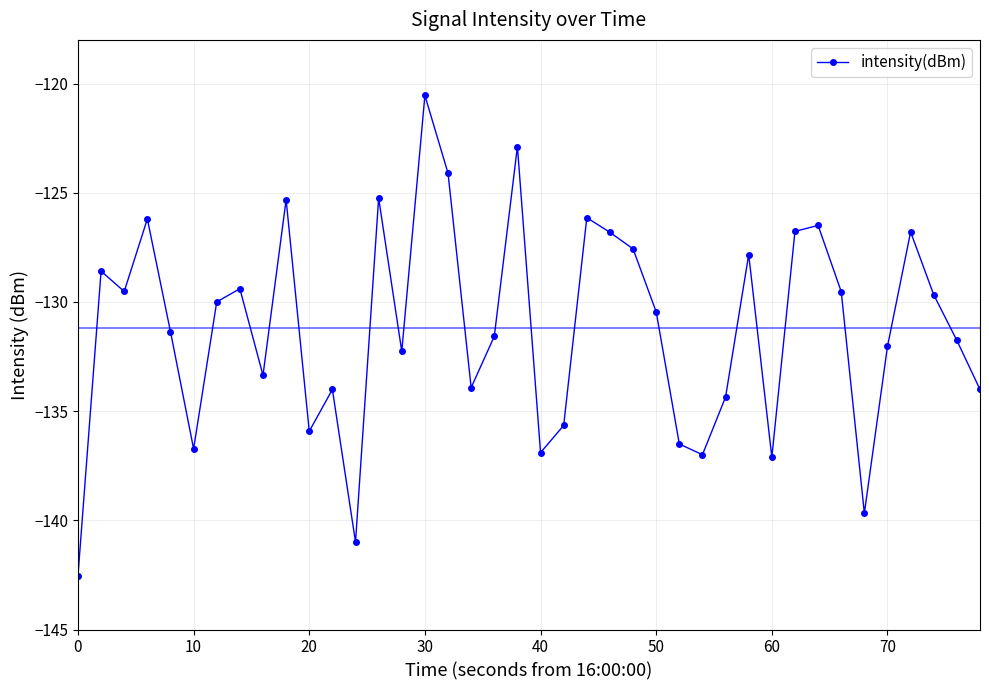

What is the sum of all values?

-5247.5